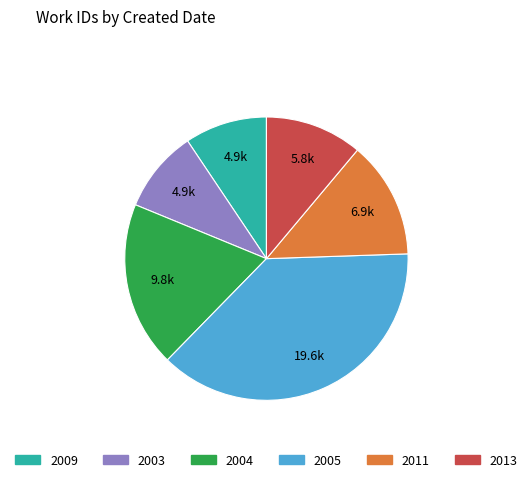

Does any single category account for the majority?

No